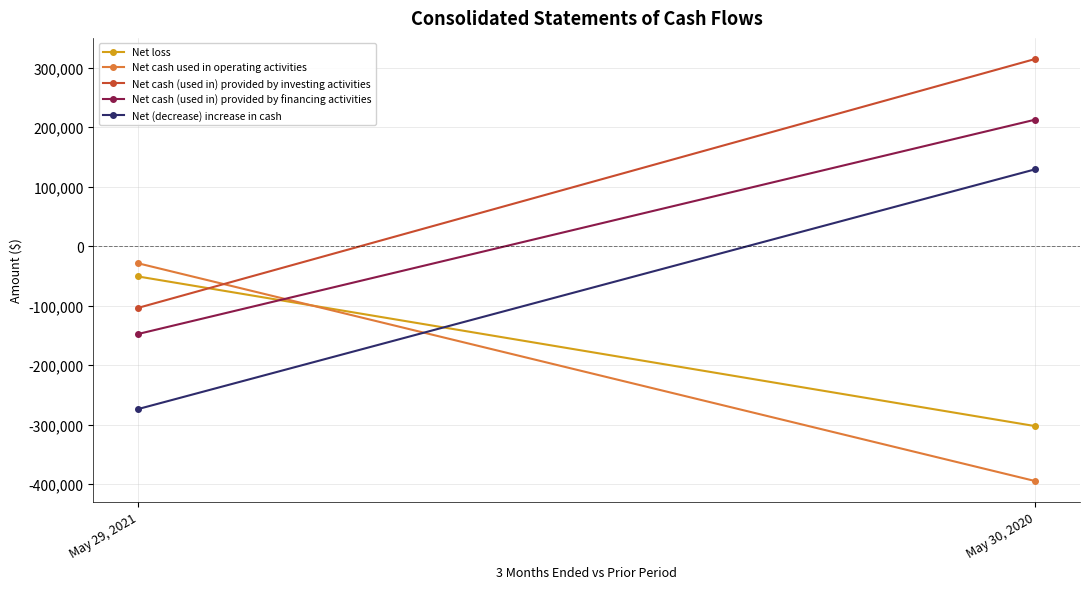

The Net loss series shows -50874 at May 29, 2021. True or false?

True